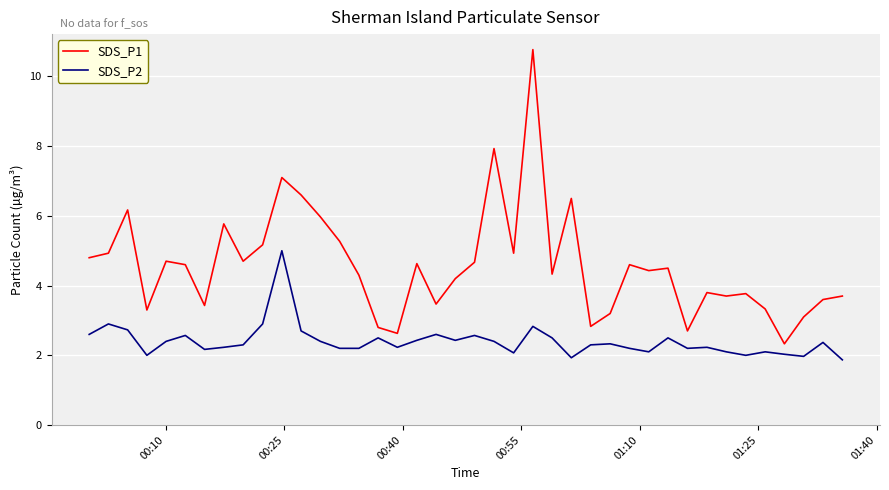

Does the chart display data point markers on the line(s)?

No